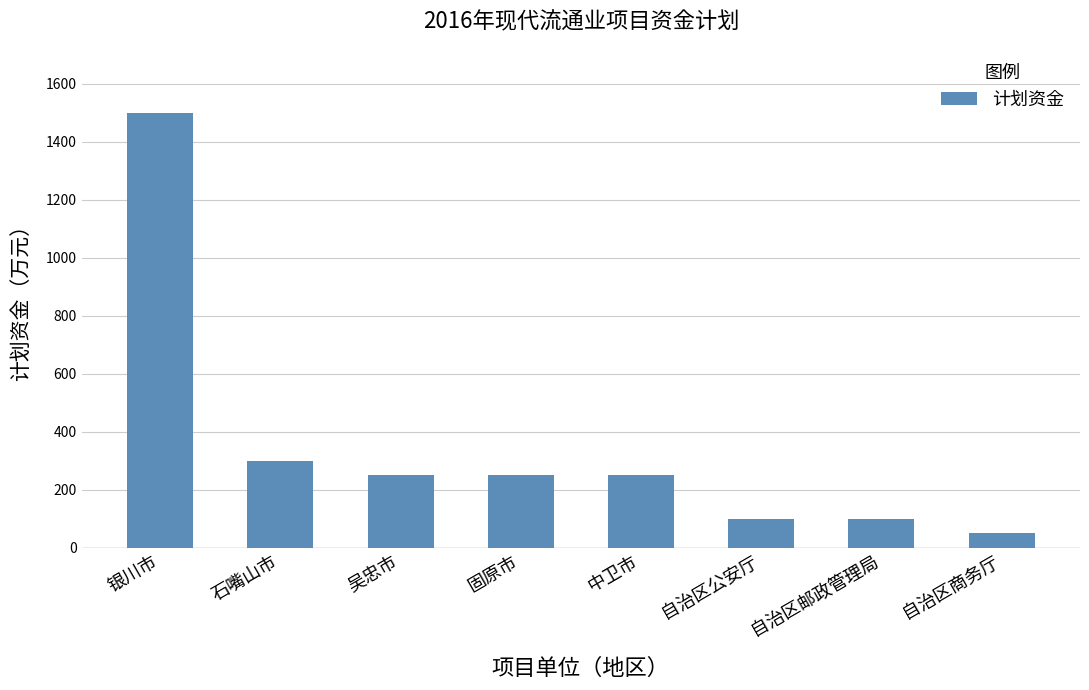

Where does the data first go above 250?

银川市